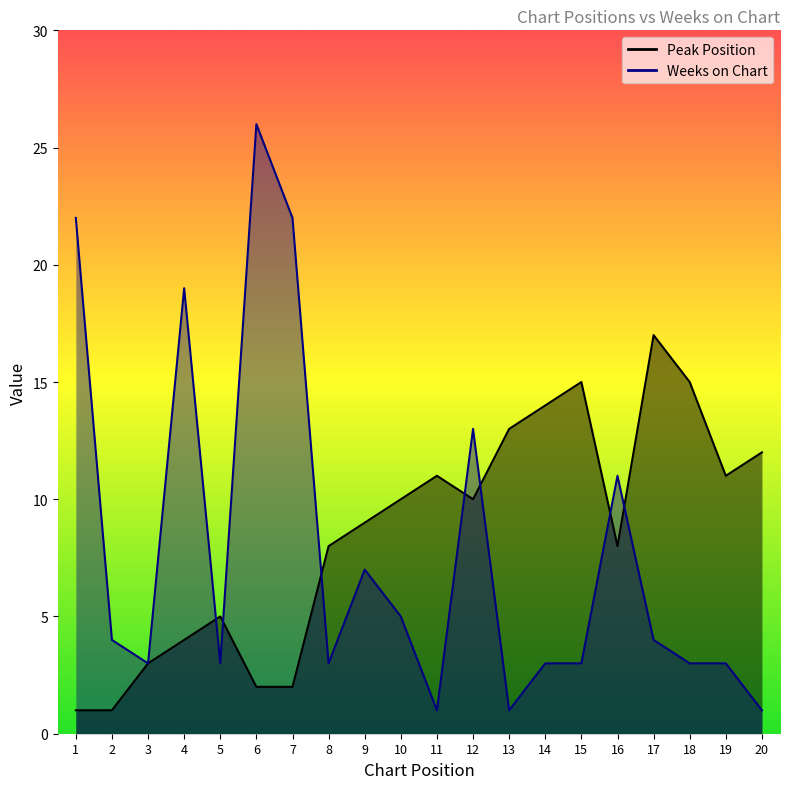

Between which two adjacent categories do Peak Position and Weeks on Chart first intersect?

4 and 5